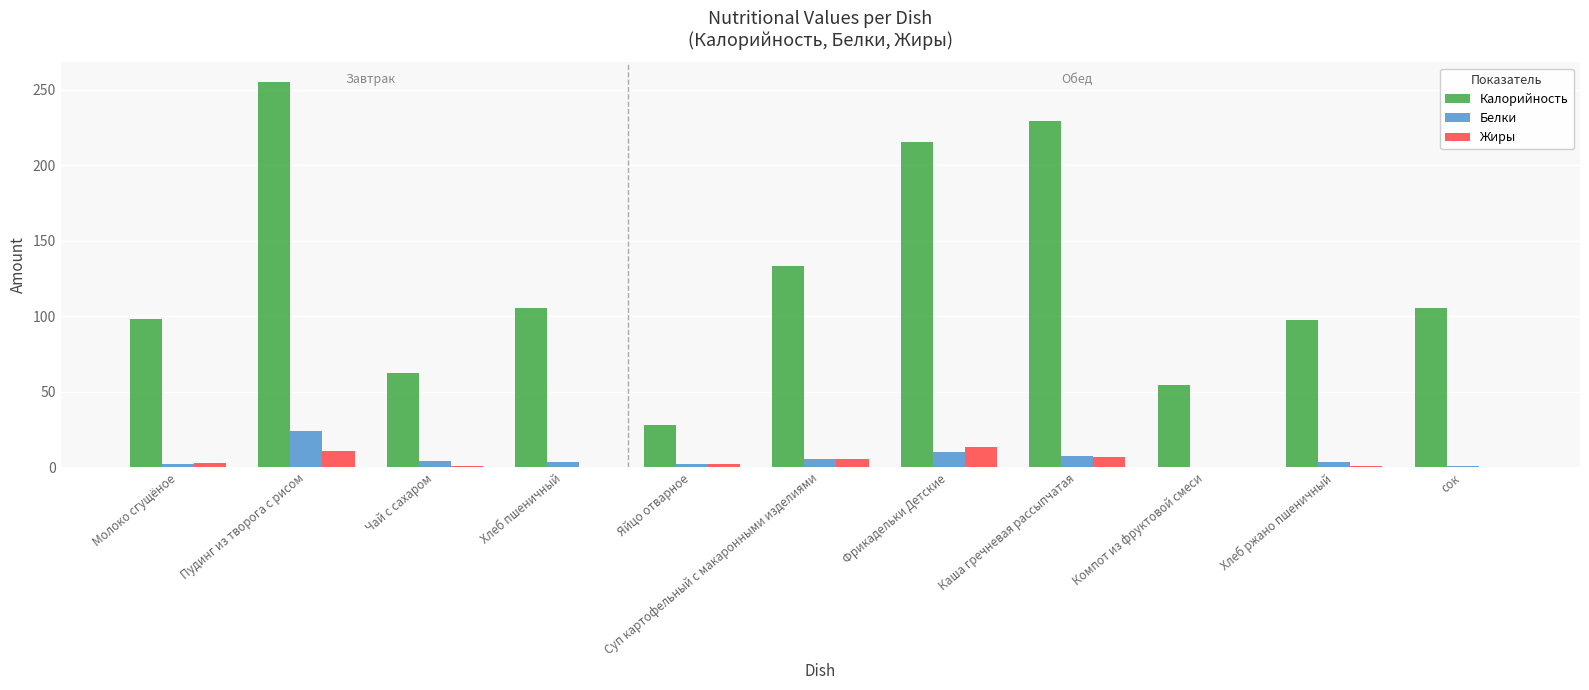

Are the bars grouped side by side (vs. stacked)?

Yes